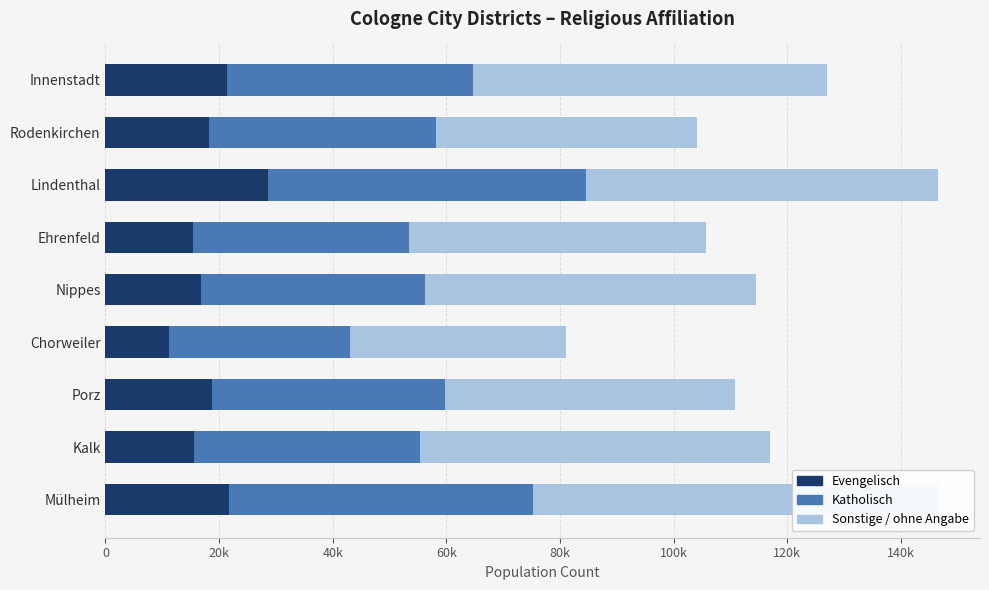

What is the lowest value of the Katholisch series?

31877